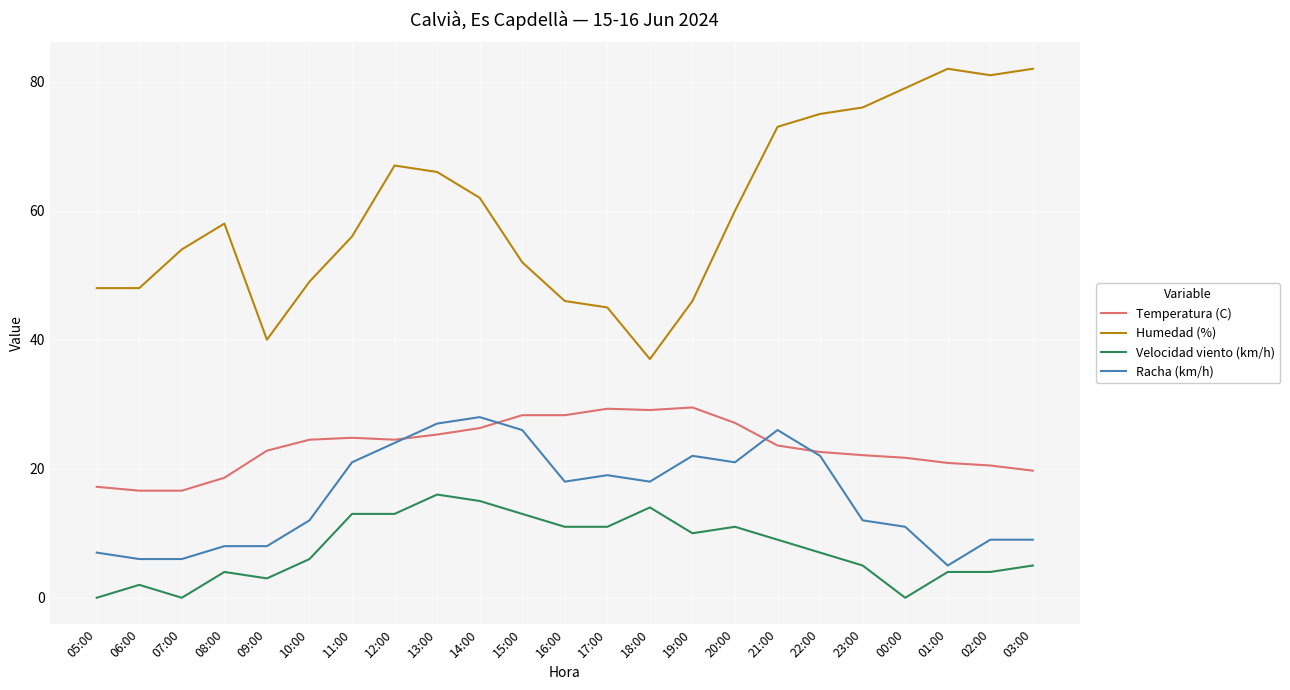

How many interior local peaks does the Humedad (%) series have?

3